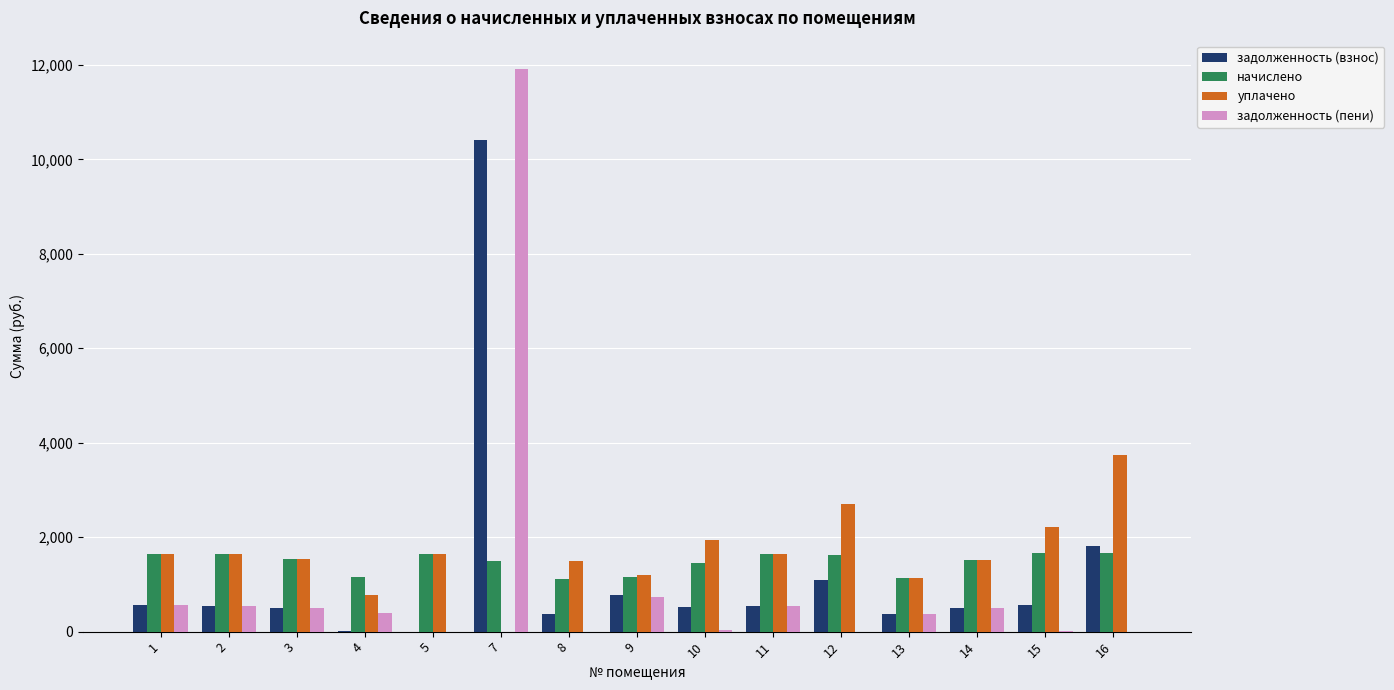

Between 11 and 16, which series saw the biggest shift?

уплачено